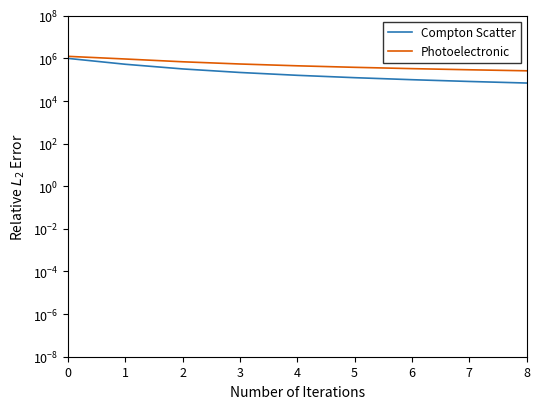

The value of Photoelectronic at 1 is 937500.0. True or false?

True